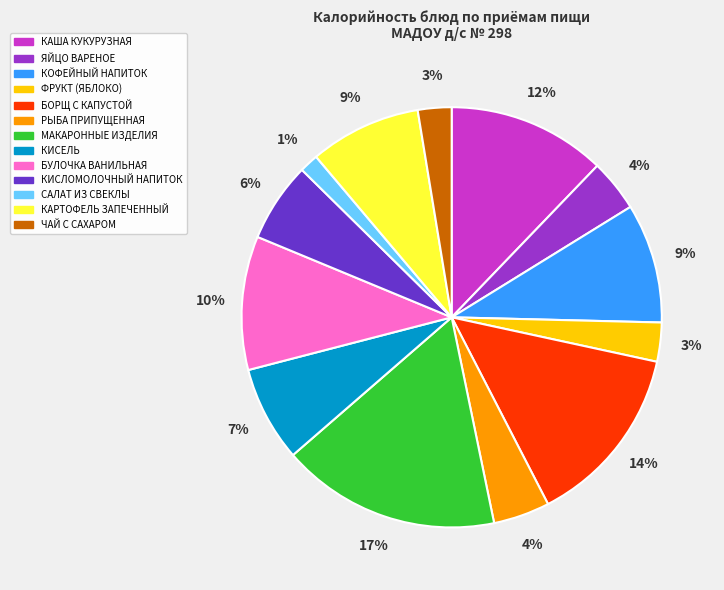

To the nearest percent, what is the combined percentage of ЯЙЦО ВАРЕНОЕ and ФРУКТ (ЯБЛОКО)?

7%